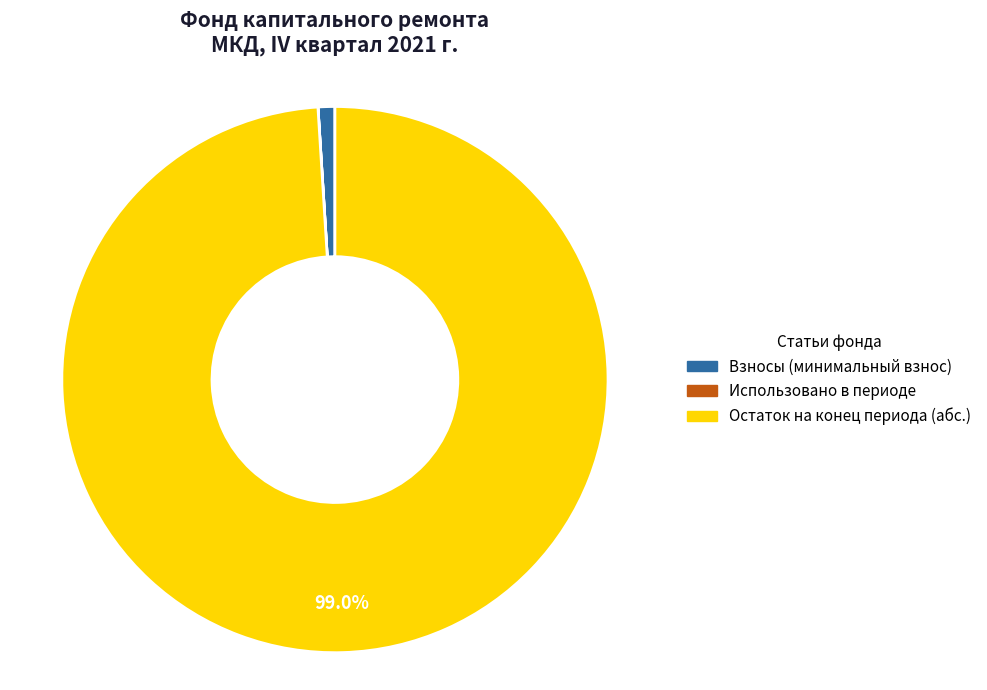

Is there any slice that represents more than half of the pie?

Yes